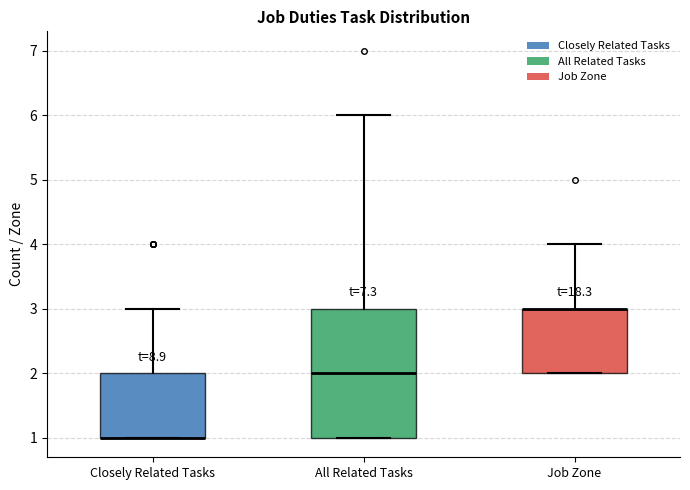

Which box is the tallest, from its lower edge to its upper edge?

All Related Tasks